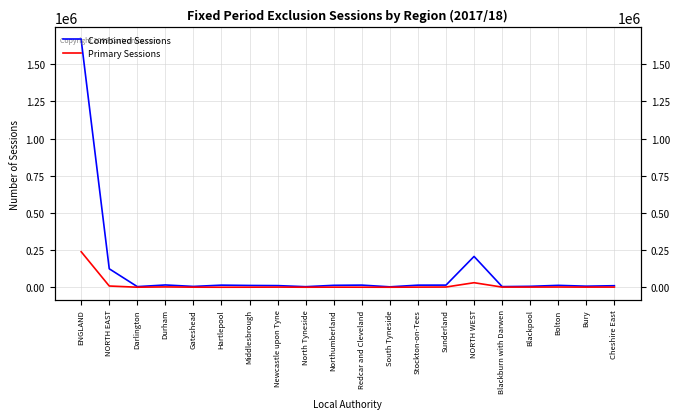

How many values in the Combined Sessions series are below 12676?

10